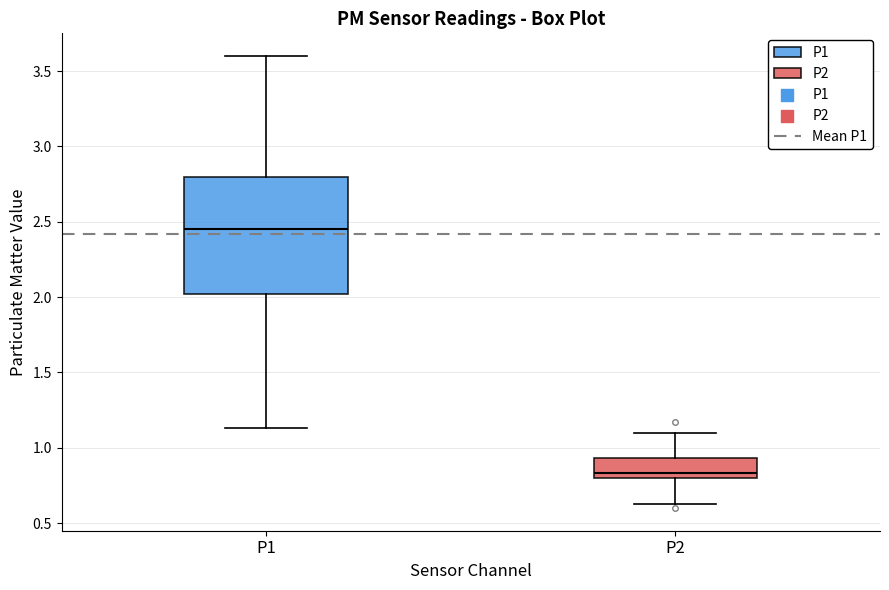

Reading left to right, transcribe this box plot: for each box, give where its median line is, the range the box spans, and where its two whiskers end, as read against the y-axis. The values are not printed on the chart, so give them approximately, as read against the axis.

P1: median 2.45, box 2.00 to 2.80, whiskers 1.15 to 3.60
P2: median 0.85, box 0.80 to 0.95, whiskers 0.65 to 1.10